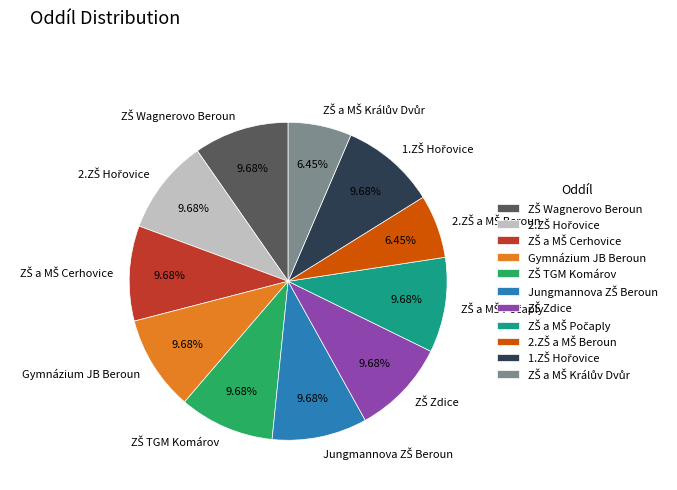

Is Gymnázium JB Beroun the majority of the pie?

No